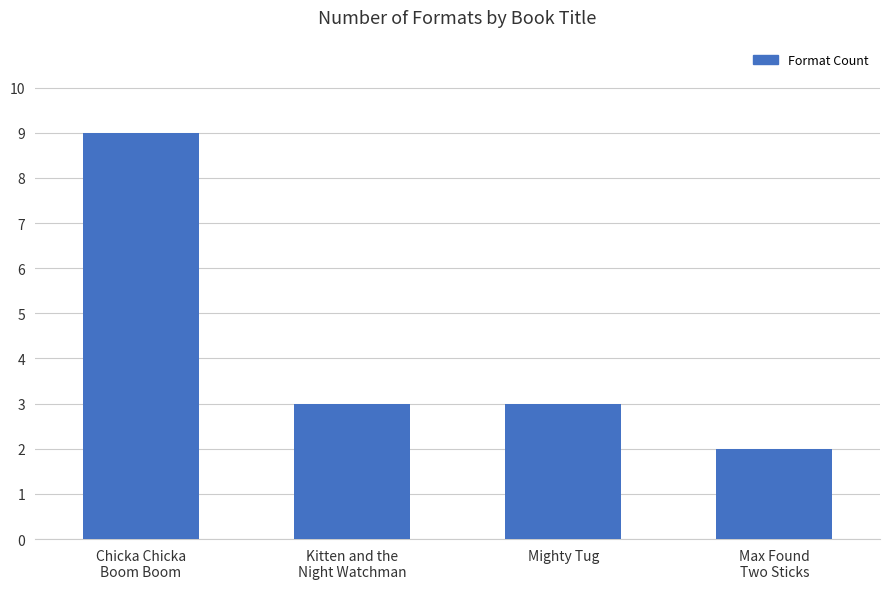

Approximately how many times larger is the value at Chicka Chicka
Boom Boom compared to Kitten and the
Night Watchman?

3.0